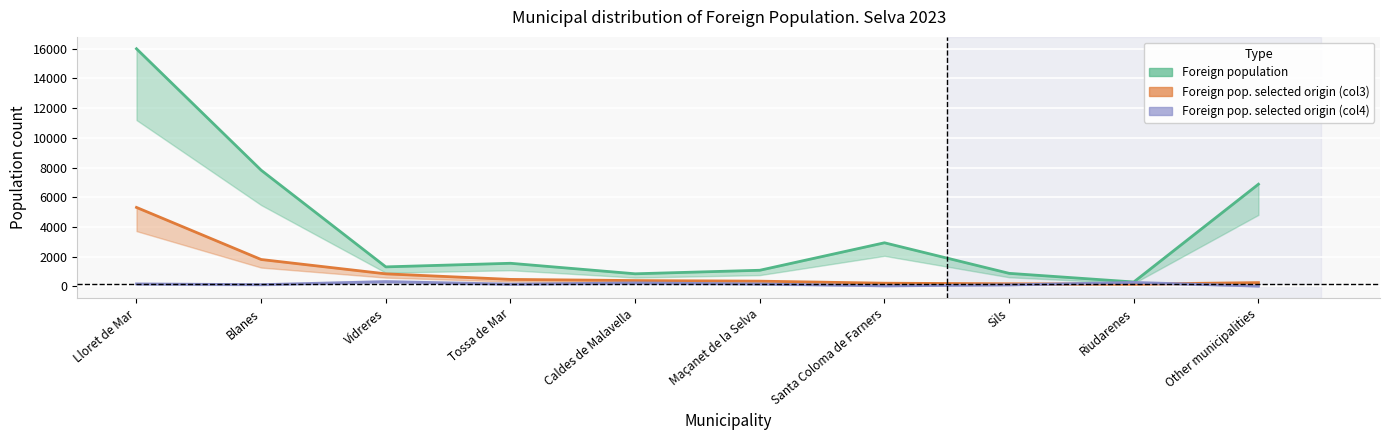

Is the value of Foreign pop. selected origin (col3) at Santa Coloma de Farners greater than the value of Foreign population at Vidreres?

No